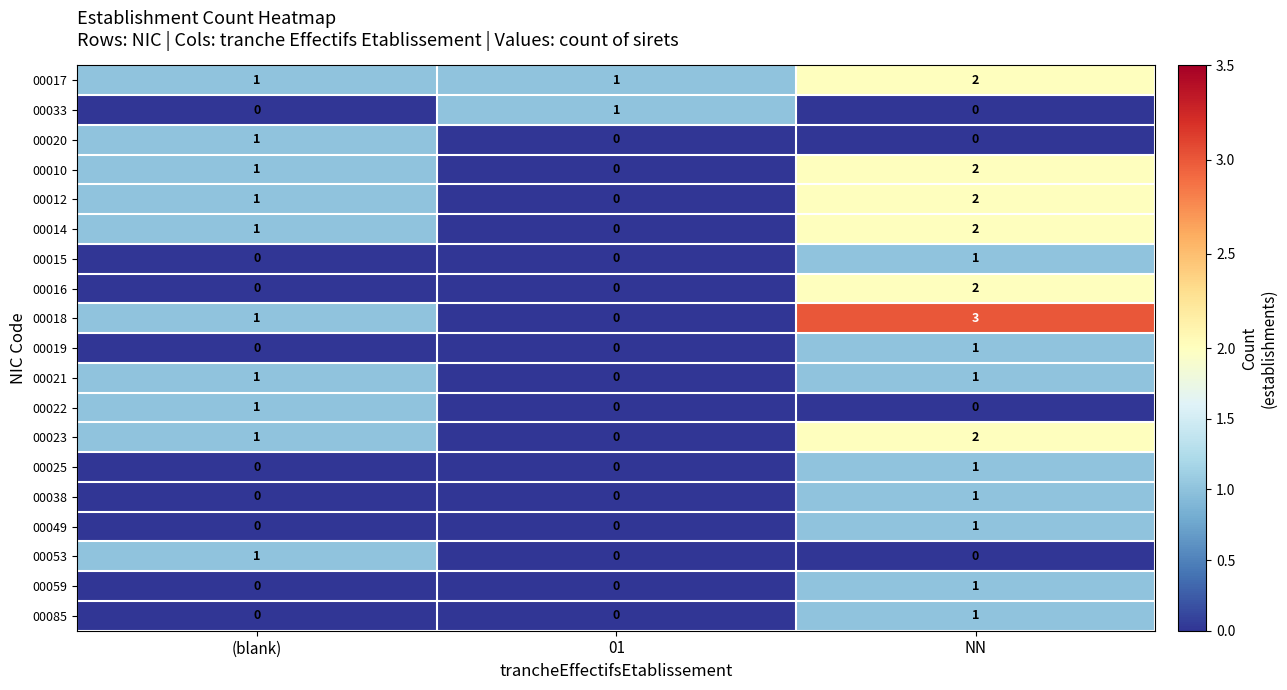

At how many categories does at least one series exceed 2?

1